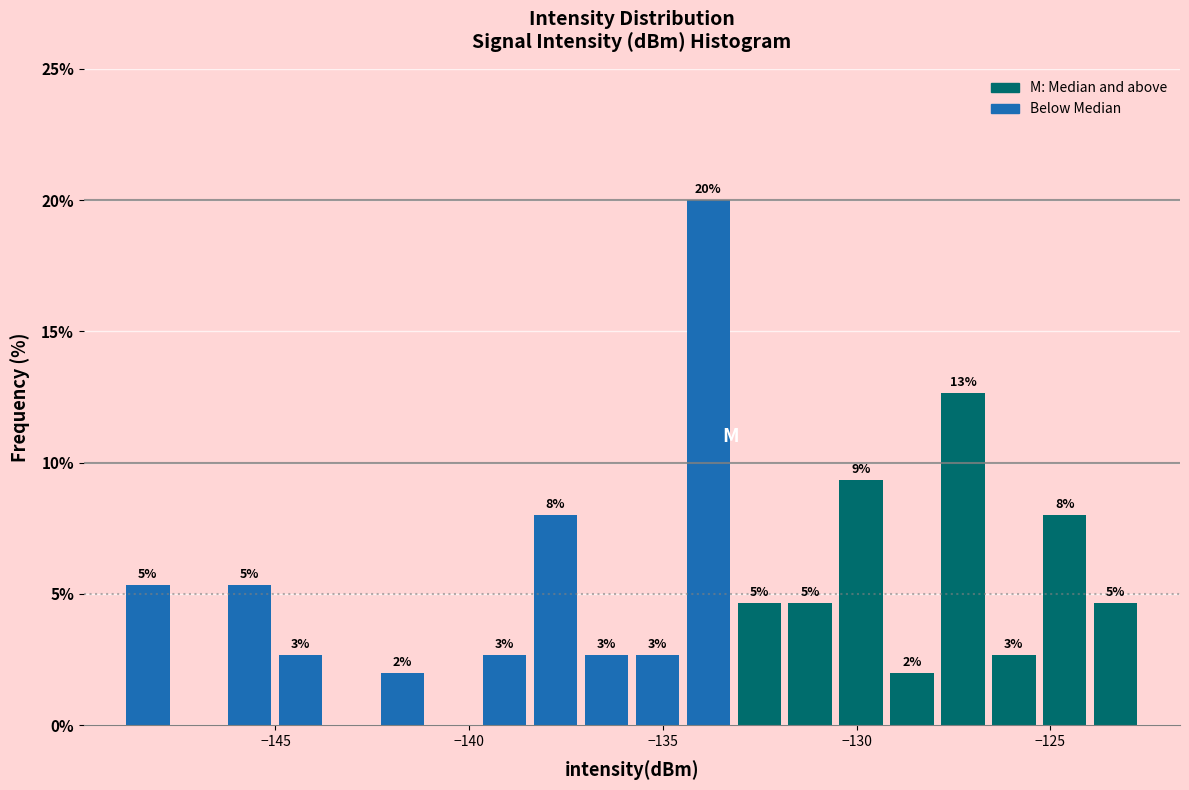

Read against the x-axis, roughly where is the centre of the tallest bar?

-134.0